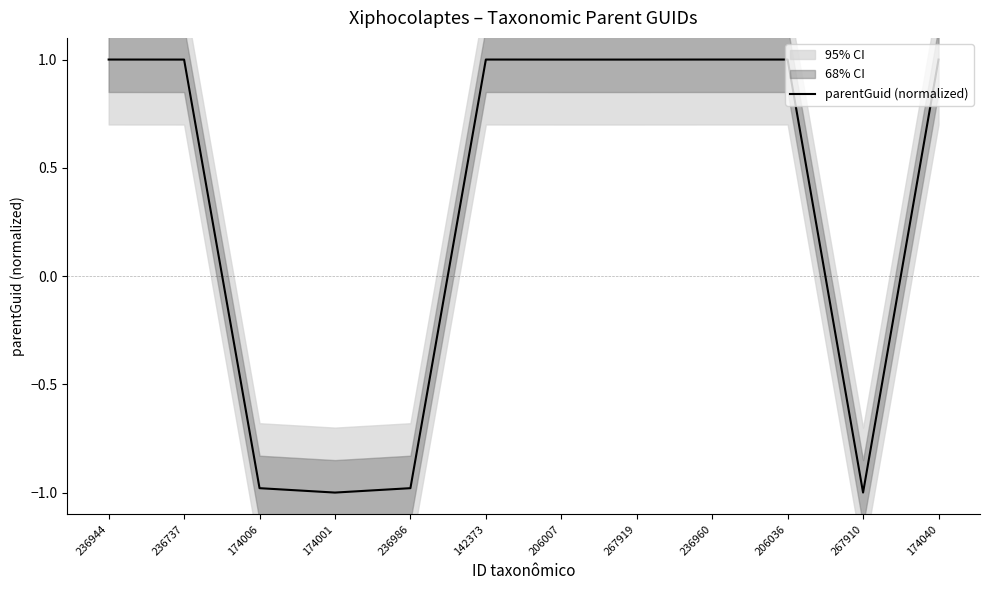

What position from the left is 174040?

12